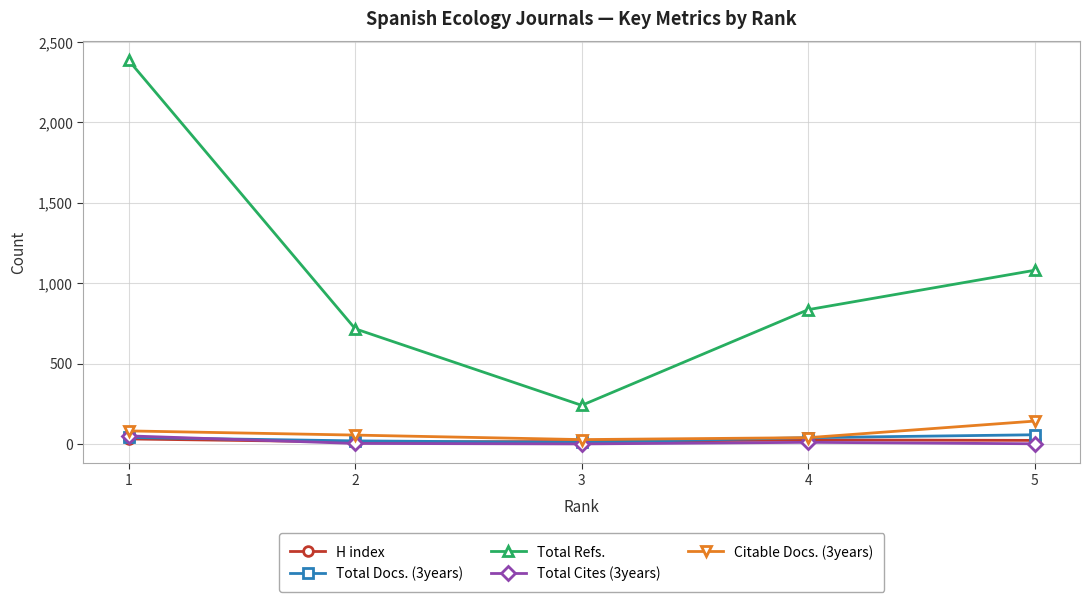

Where is the first local minimum for Total Refs.?

3